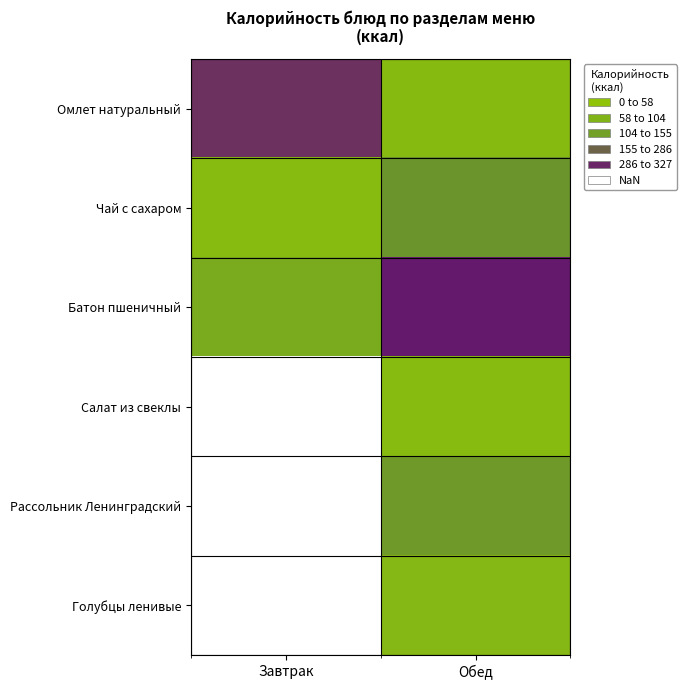

At which category does the chart reach its peak across all series?

Обед